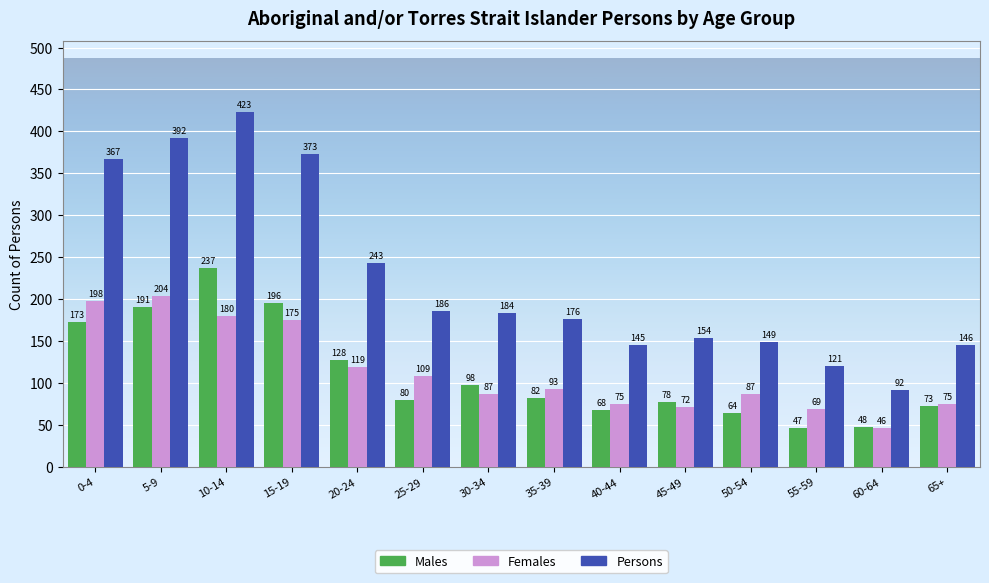

Are the bars grouped side by side (vs. stacked)?

Yes